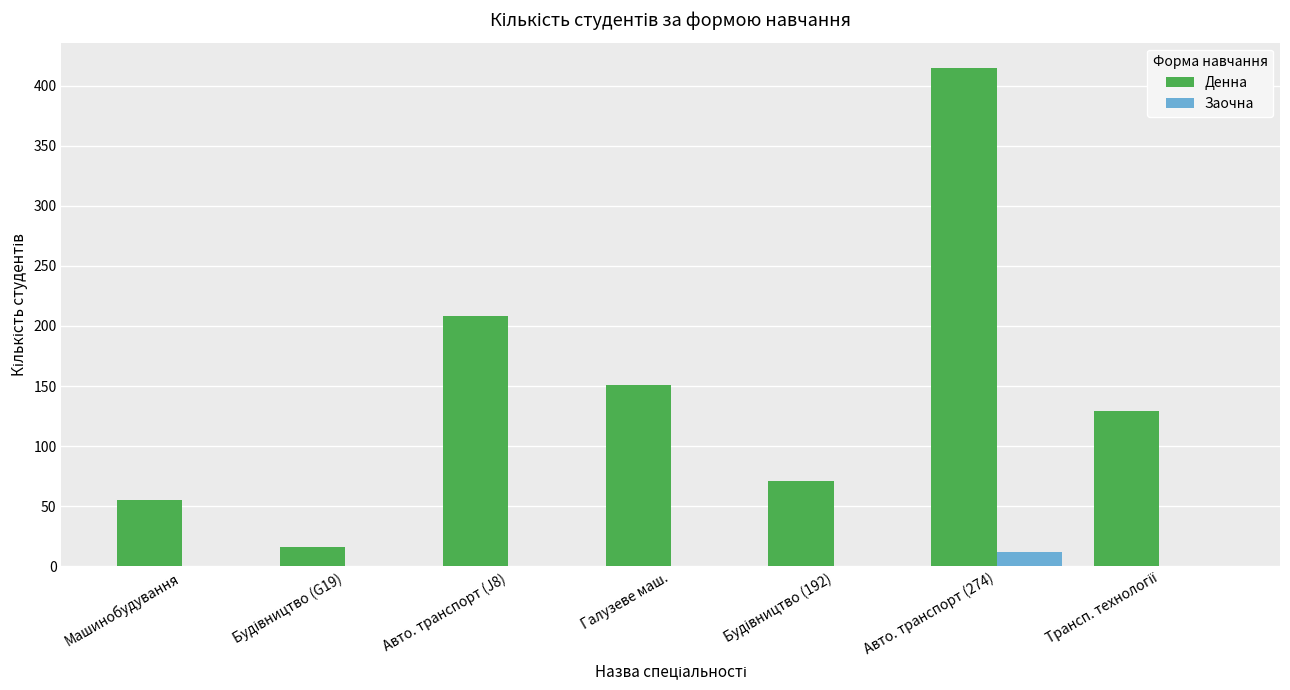

The value of Заочна at Галузеве маш. is 0. True or false?

True